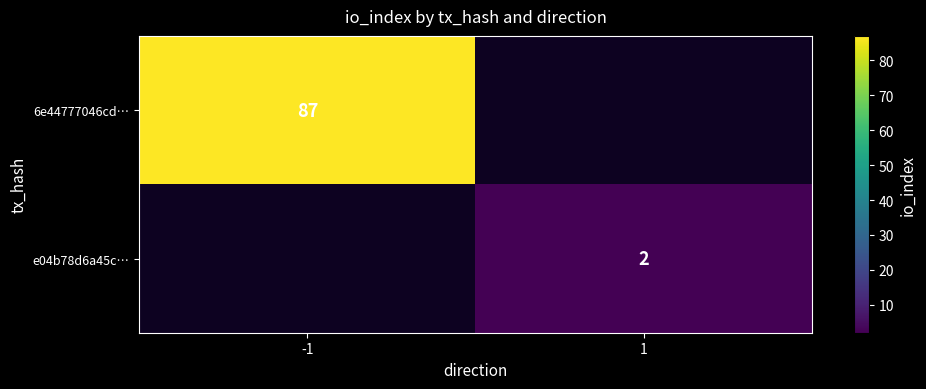

True or false: e04b78d6a45c… has a value of 1 at 1.

False